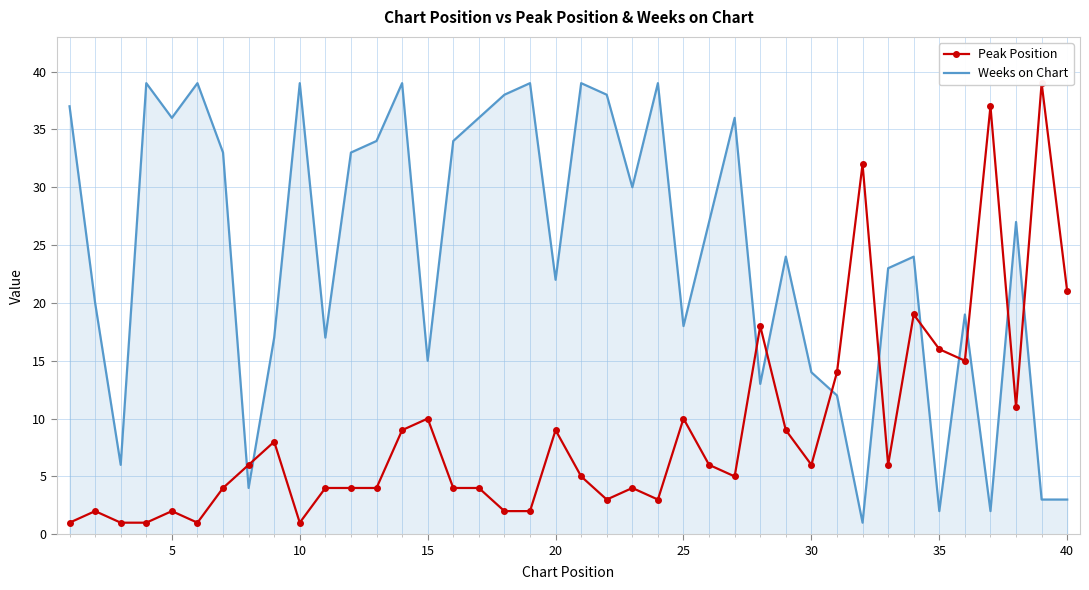

The Weeks on Chart series shows 39 at 10. True or false?

True